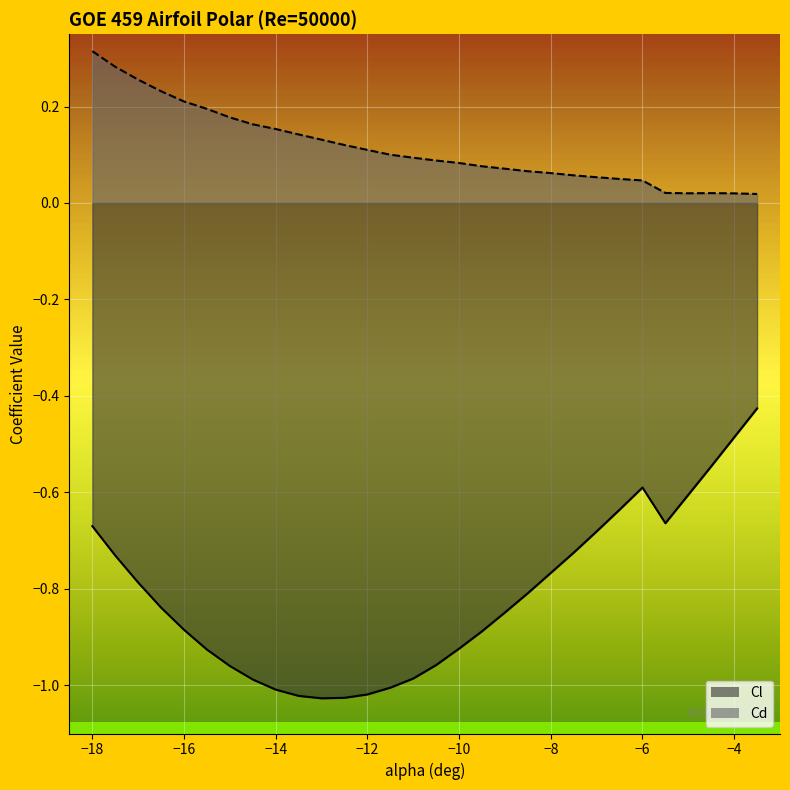

Which series has the largest range (max minus min)?

Cl